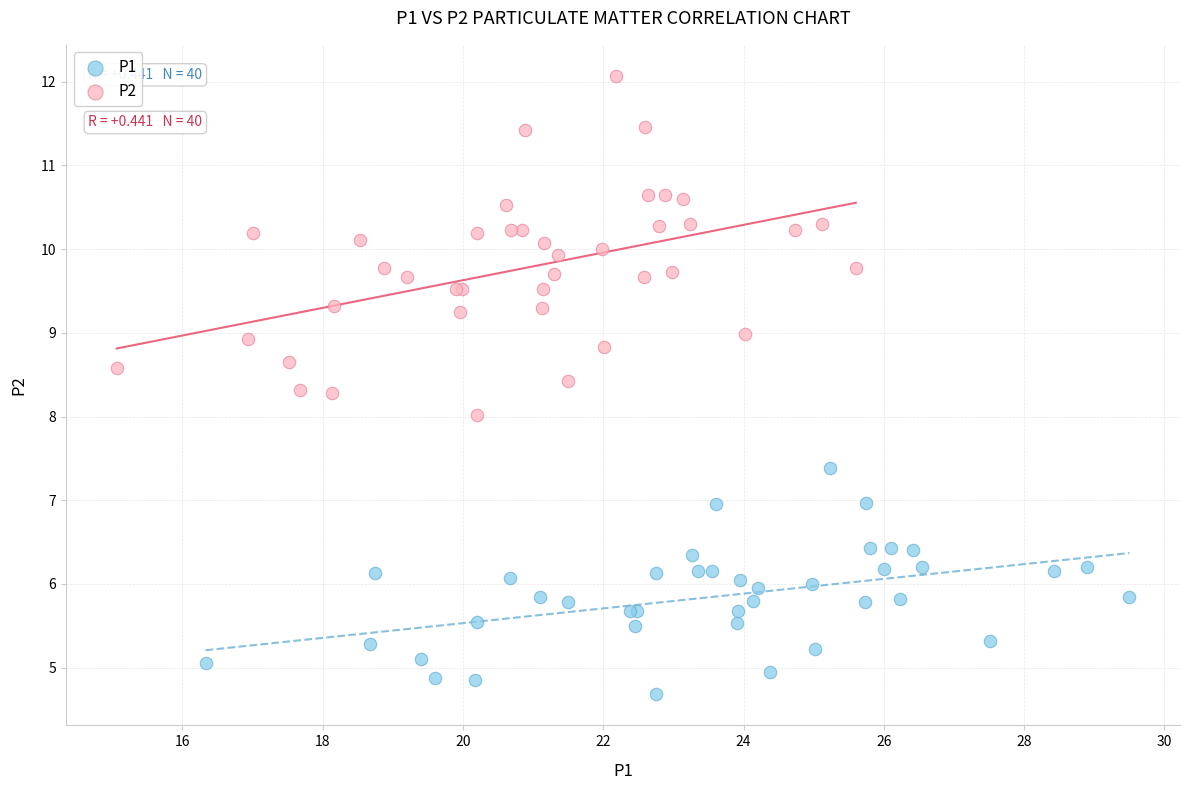

What are all the series names shown in the legend?

P1, P2